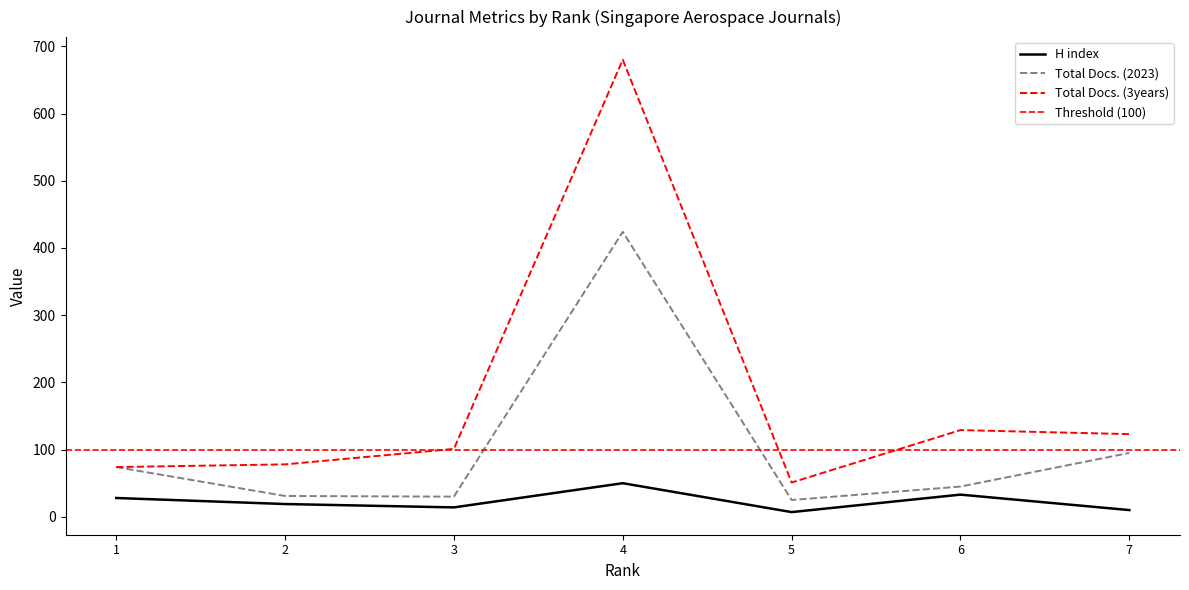

What is the difference between the maximum and minimum values in the Total Docs. (2023) series?

399